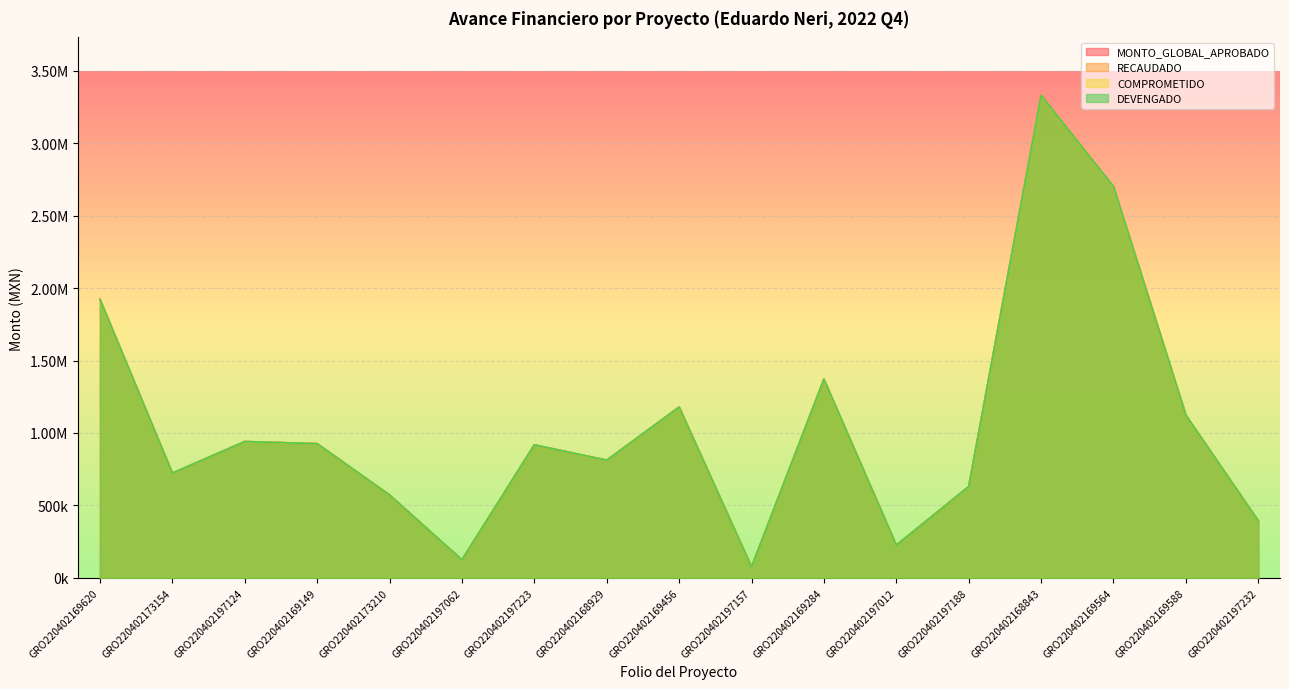

Reading left to right, list all the values displayed in this chart.

MONTO_GLOBAL_APROBADO: 1922455.6	722914.8	940605.2	926038.1	572244.0	124473.4	917900.0	812040.3	1178724.8	75850.0	1370624.0	225566.1	630152.7	3330243.4	2700135.6	1122268.4	392935.5
RECAUDADO: 1922455.6	722914.8	940605.2	926038.1	572244.0	124473.4	917900.0	812040.3	1178724.8	75850.0	1370624.0	225566.1	630152.7	3330243.4	2700135.6	1122268.4	392935.5
COMPROMETIDO: 1922455.6	722914.8	940605.2	926038.1	572244.0	124473.4	917900.0	812040.3	1178724.8	75850.0	1370624.0	225566.1	630152.7	3330243.4	2700135.6	1122268.4	392935.5
DEVENGADO: 1922455.6	722914.8	940605.2	926038.1	572244.0	124473.4	917900.0	812040.3	1178724.8	75850.0	1370624.0	225566.1	630152.7	3330243.4	2700135.6	1122268.4	392935.5